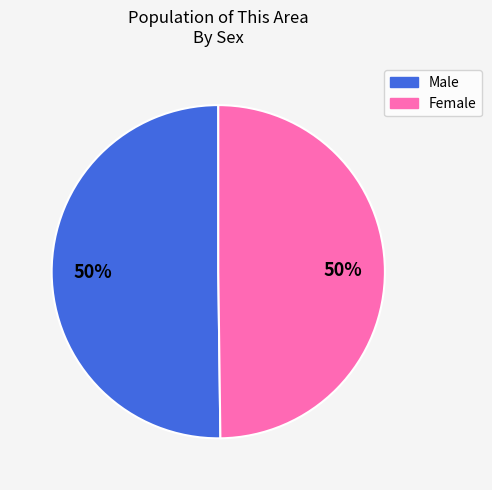

Is the sum of Male and Female greater than half?

Yes